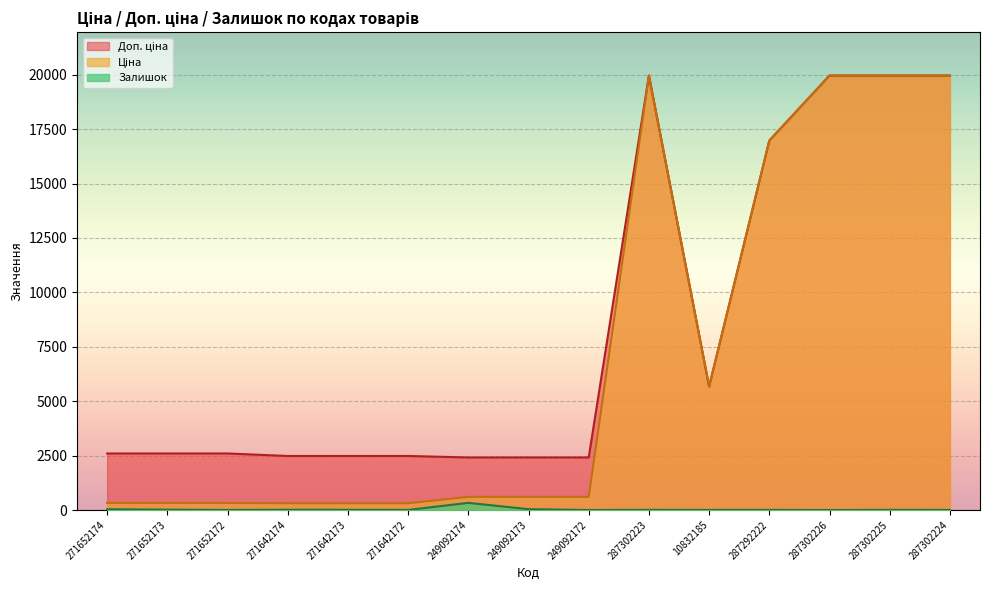

Does the chart display data point markers on the line(s)?

No